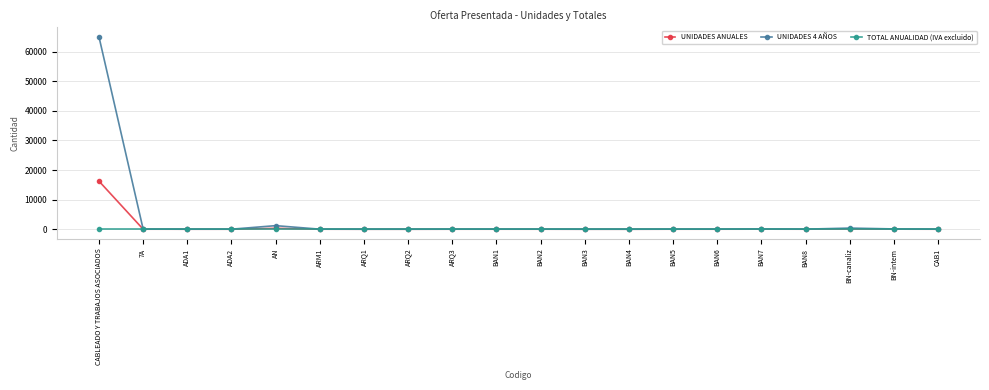

List the series in order of their peak value, highest first.

UNIDADES 4 AÑOS, UNIDADES ANUALES, TOTAL ANUALIDAD (IVA excluido)